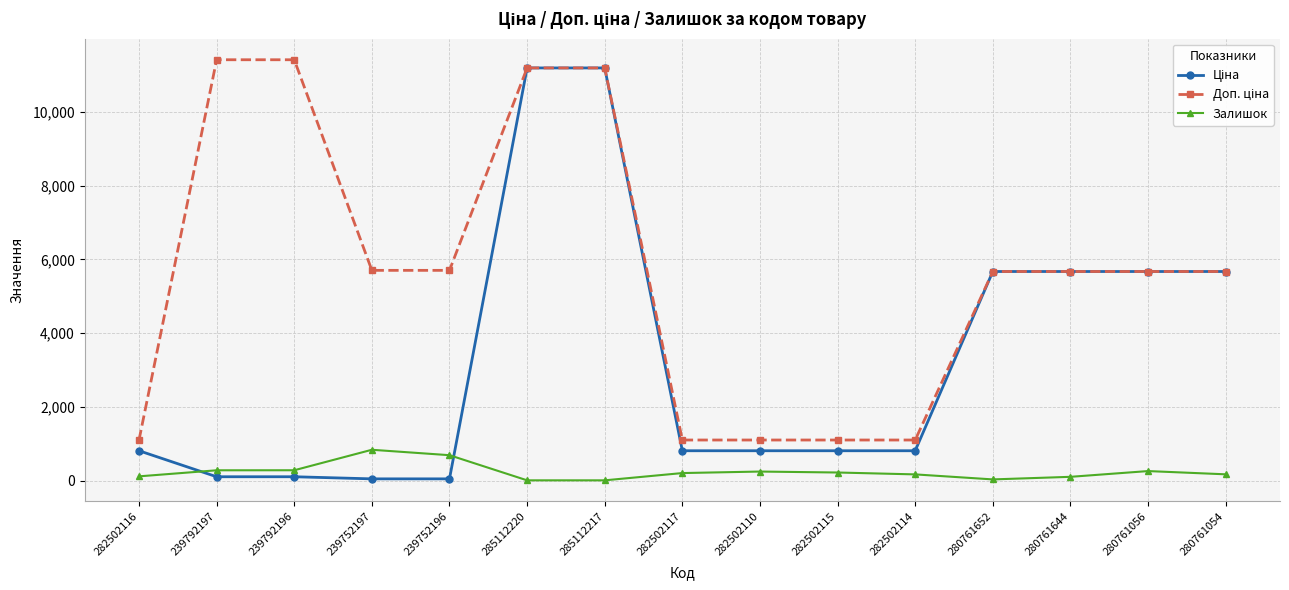

The Залишок series shows 293.7 at 239752196. True or false?

False